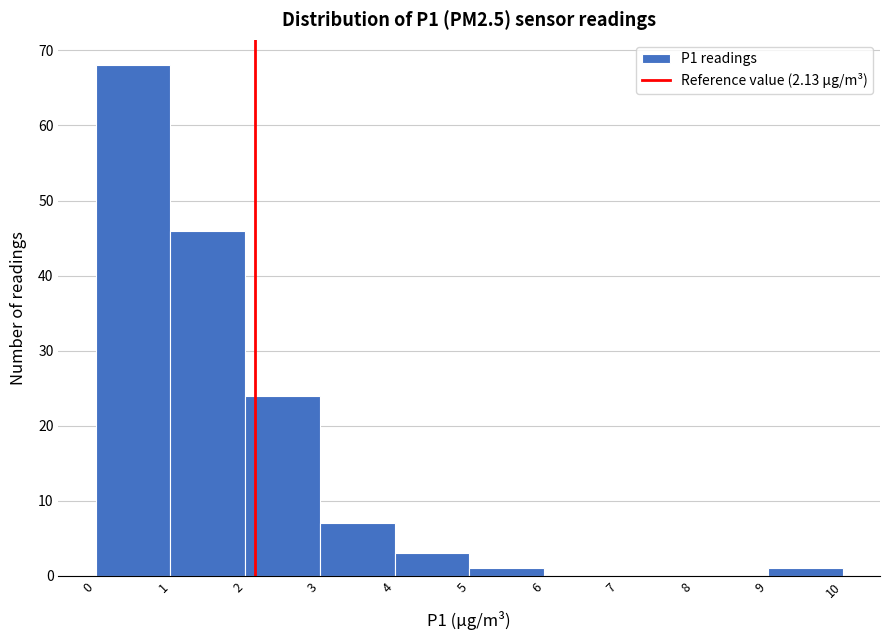

Reading left to right, list every bar in this chart as the range it spans on the x-axis followed by its height. The values are not printed on the chart, so give them approximately, as read against the axis.

0 to 1: 68
1 to 2: 46
2 to 3: 24
3 to 4: 7
4 to 5: 3
5 to 6: 1
6 to 7: 0
7 to 8: 0
8 to 9: 0
9 to 10: 1